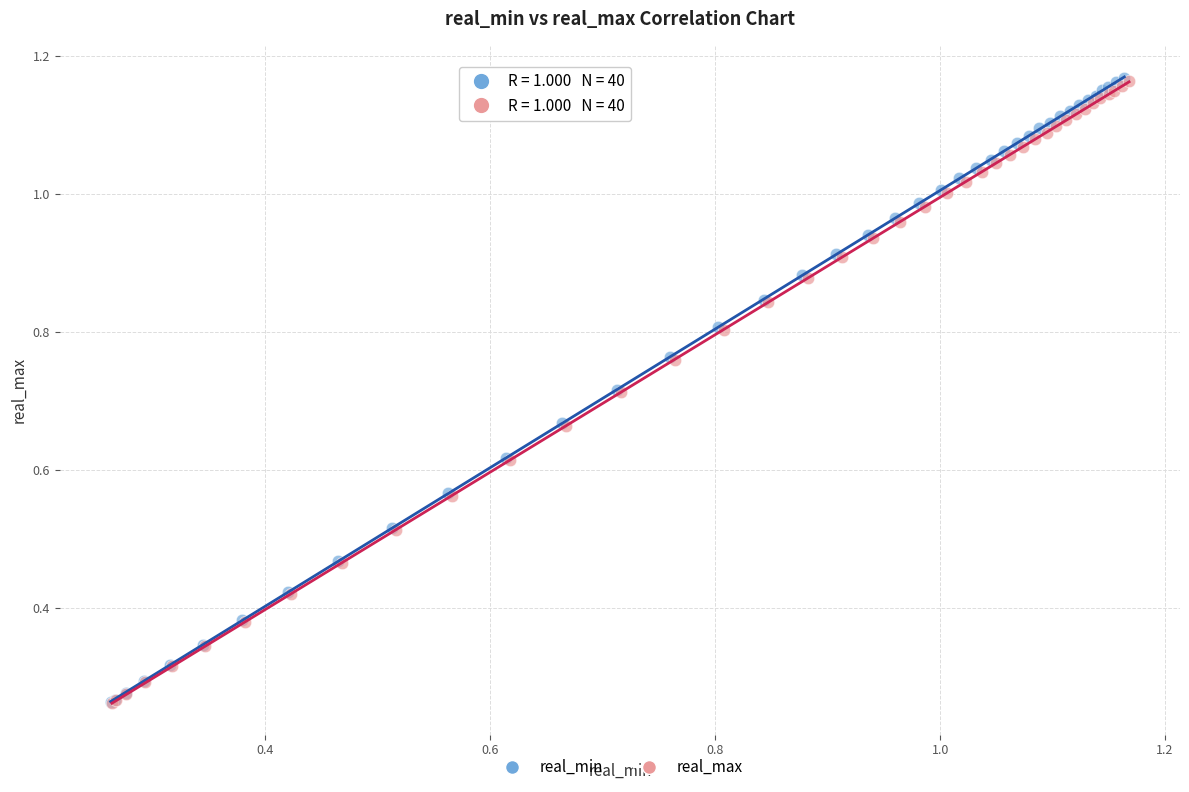

Which series has the widest spread of Y values?

real_min